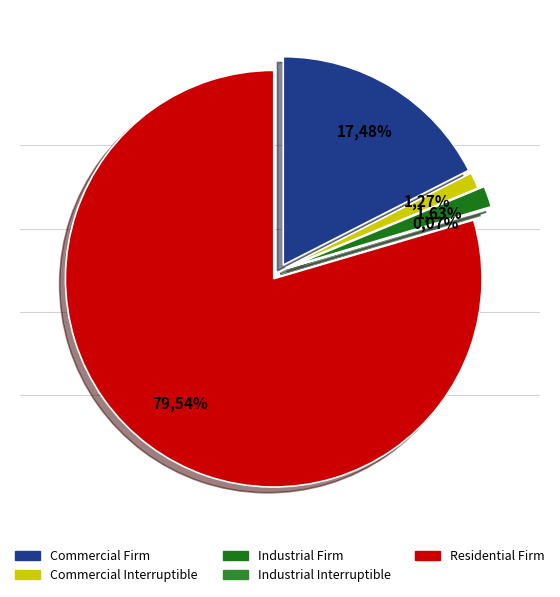

How many segments does this pie chart have?

5